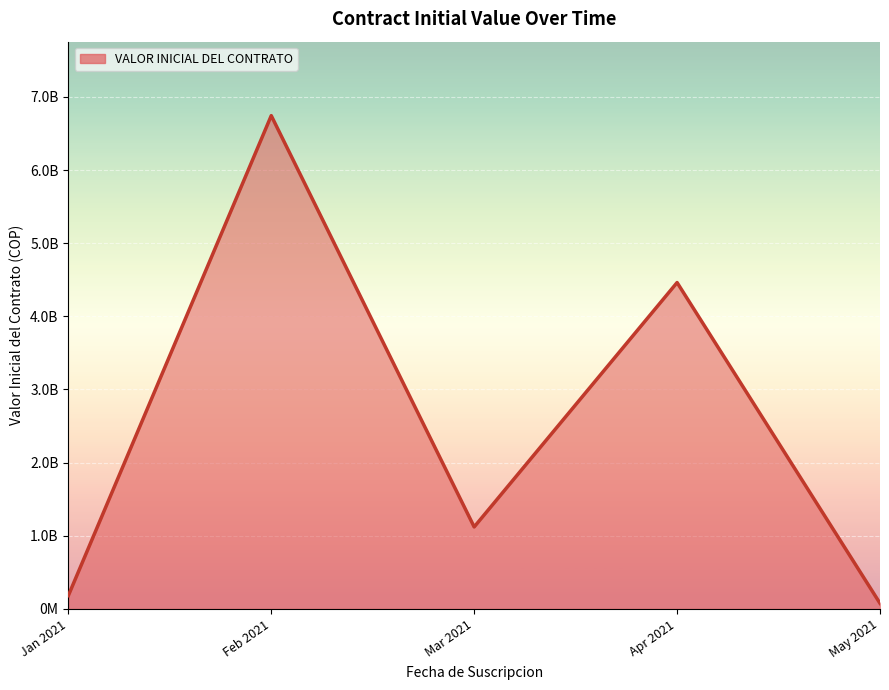

At which category does the data reach its first local peak?

Feb 2021